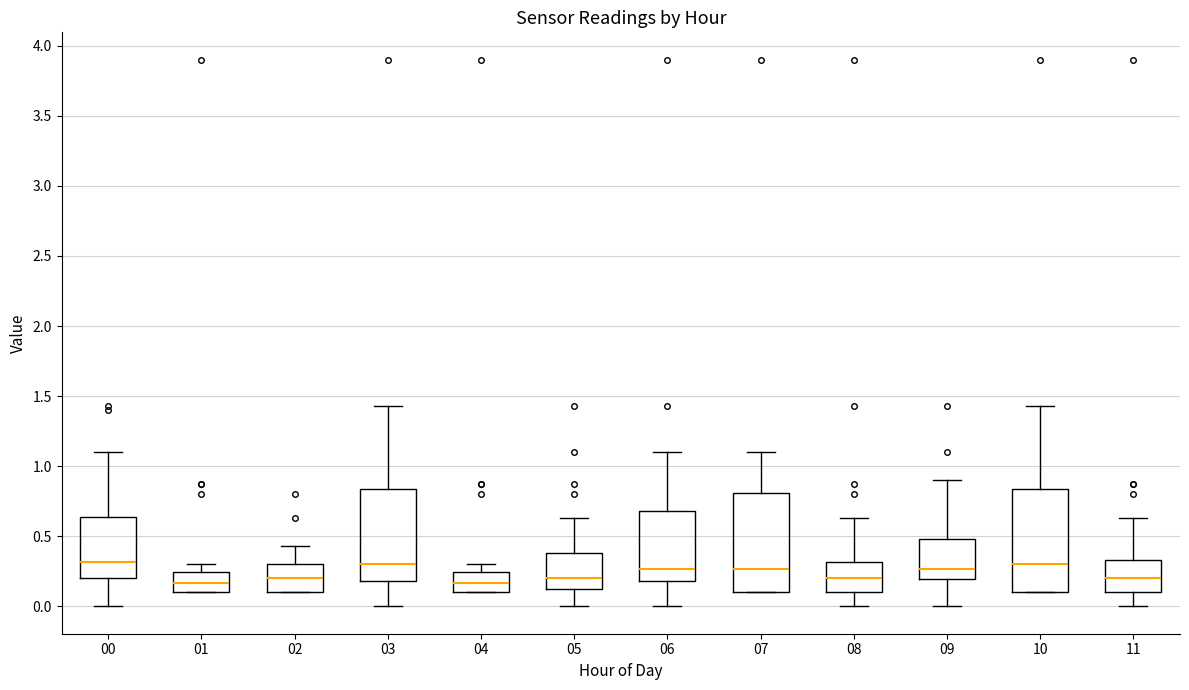

Reading left to right, transcribe this box plot: for each box, give where its median line is, the range the box spans, and where its two whiskers end, as read against the y-axis. The values are not printed on the chart, so give them approximately, as read against the axis.

00: median 0.30, box 0.20 to 0.65, whiskers 0.00 to 1.10
01: median 0.15, box 0.10 to 0.25, whiskers 0.10 to 0.30
02: median 0.20, box 0.10 to 0.30, whiskers 0.10 to 0.45
03: median 0.30, box 0.20 to 0.85, whiskers 0.00 to 1.45
04: median 0.15, box 0.10 to 0.25, whiskers 0.10 to 0.30
05: median 0.20, box 0.10 to 0.40, whiskers 0.00 to 0.65
06: median 0.25, box 0.20 to 0.70, whiskers 0.00 to 1.10
07: median 0.25, box 0.10 to 0.80, whiskers 0.10 to 1.10
08: median 0.20, box 0.10 to 0.30, whiskers 0.00 to 0.65
09: median 0.25, box 0.20 to 0.50, whiskers 0.00 to 0.90
10: median 0.30, box 0.10 to 0.85, whiskers 0.10 to 1.45
11: median 0.20, box 0.10 to 0.35, whiskers 0.00 to 0.65